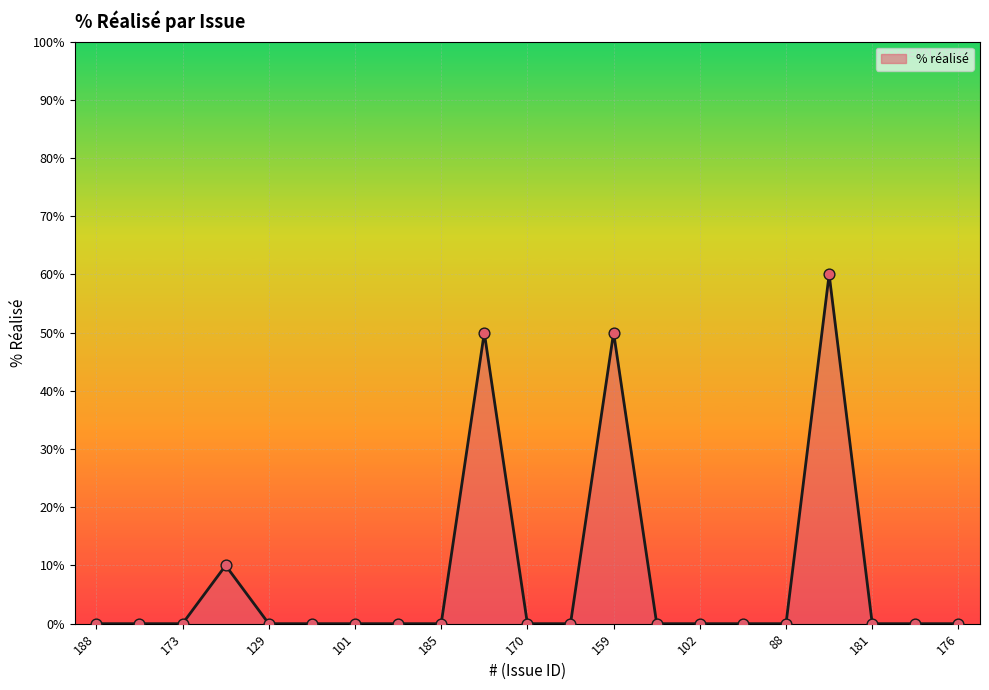

What is the difference between the maximum and minimum values?

60